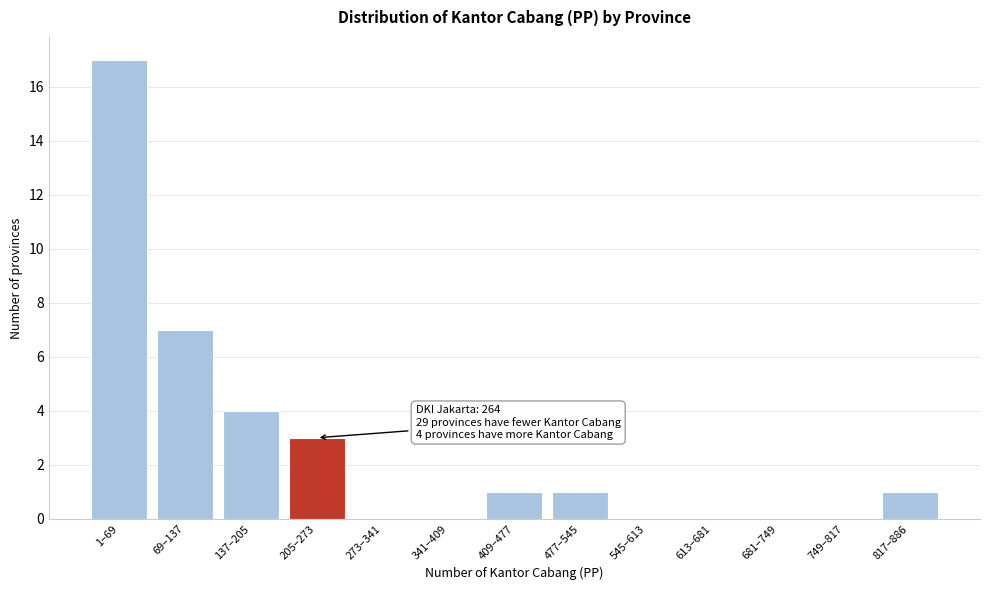

Reading left to right, list all the values displayed in this chart.

1–69=17	69–137=7	137–205=4	205–273=3	273–341=0	341–409=0	409–477=1	477–545=1	545–613=0	613–681=0	681–749=0	749–817=0	817–886=1